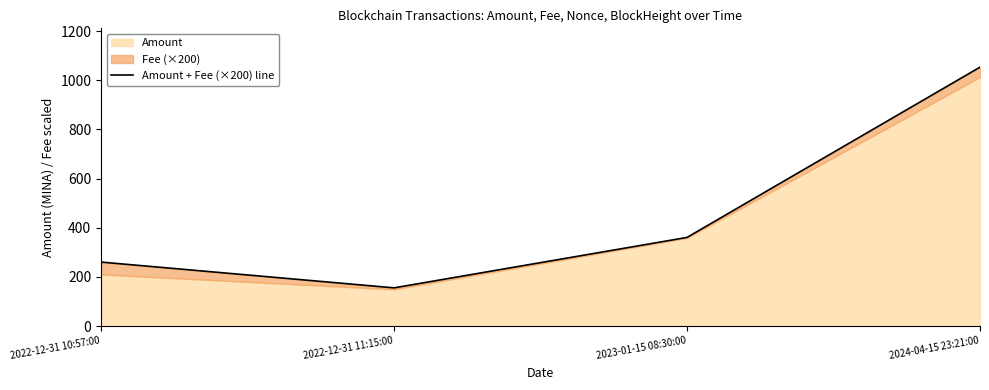

What is the label of the 4th point from the right?

2022-12-31 10:57:00